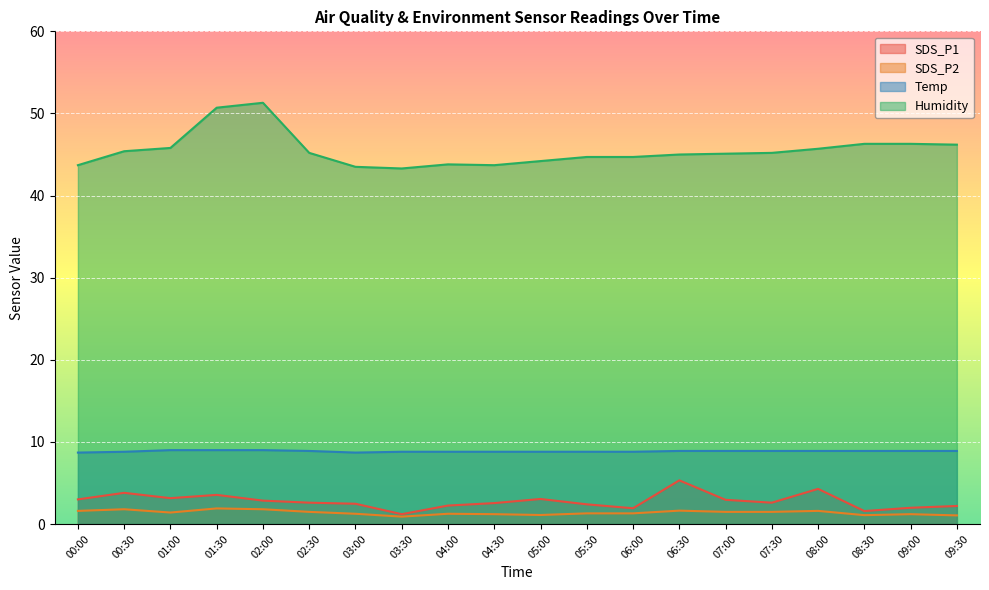

True or false: SDS_P1 has more than 1 interior local peaks.

True